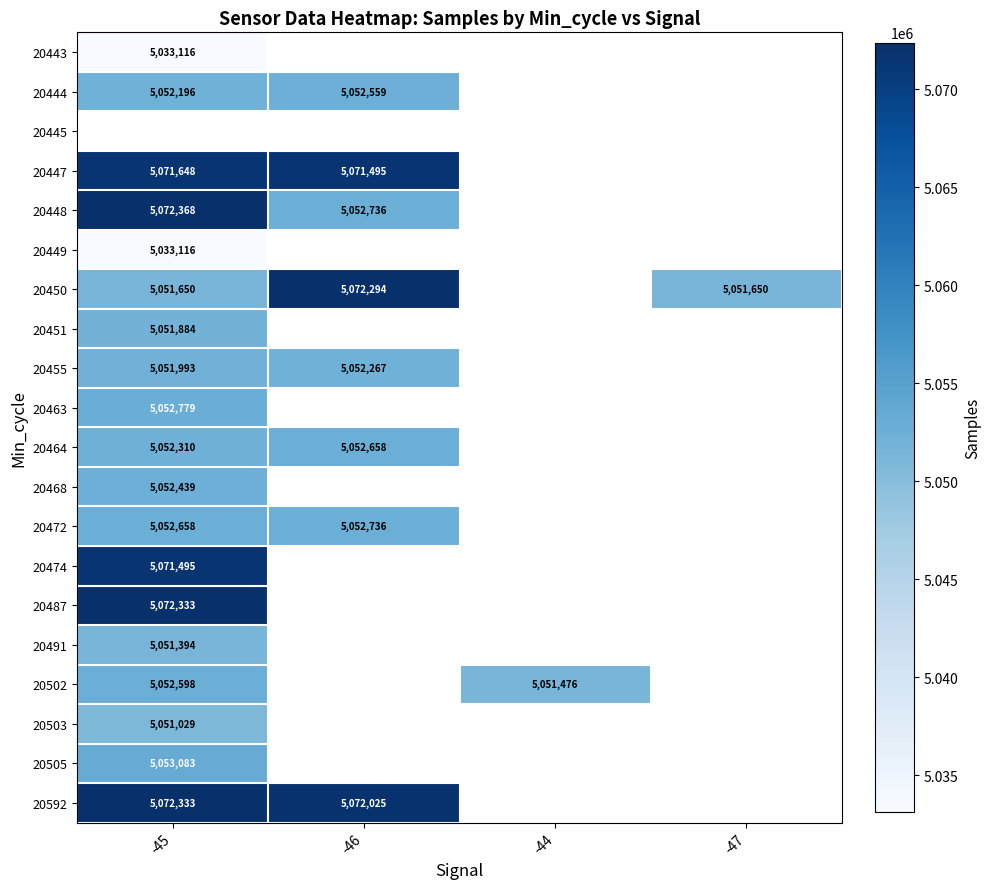

The value of 20455 at -46 is 5052267. True or false?

True